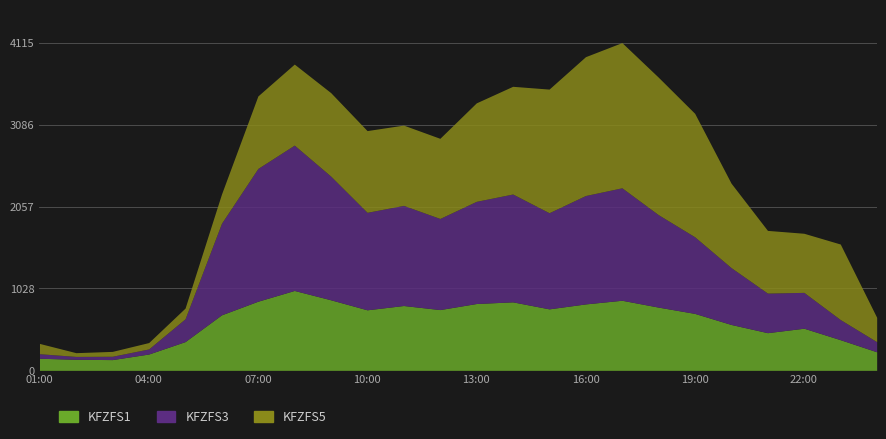

Reading right to left, transcribe all the data shown in this chart.

KFZFS1: 24:00=233	23:00=385	22:00=529	21:00=473	20:00=576	19:00=715	18:00=794	17:00=880	16:00=834	15:00=772	14:00=860	13:00=839	12:00=763	11:00=814	10:00=760	09:00=886	08:00=1003	07:00=868	06:00=697	05:00=361	04:00=205	03:00=135	02:00=139	01:00=152
KFZFS3: 24:00=127	23:00=253	22:00=450	21:00=497	20:00=714	19:00=962	18:00=1161	17:00=1412	16:00=1361	15:00=1207	14:00=1354	13:00=1283	12:00=1144	11:00=1257	10:00=1224	09:00=1553	08:00=1825	07:00=1667	06:00=1150	05:00=287	04:00=64	03:00=42	02:00=36	01:00=57
KFZFS5: 24:00=306	23:00=948	22:00=742	21:00=787	20:00=1060	19:00=1550	18:00=1726	17:00=1823	16:00=1743	15:00=1552	14:00=1352	13:00=1236	12:00=1006	11:00=1008	10:00=1026	09:00=1048	08:00=1017	07:00=910	06:00=366	05:00=134	04:00=80	03:00=61	02:00=47	01:00=129